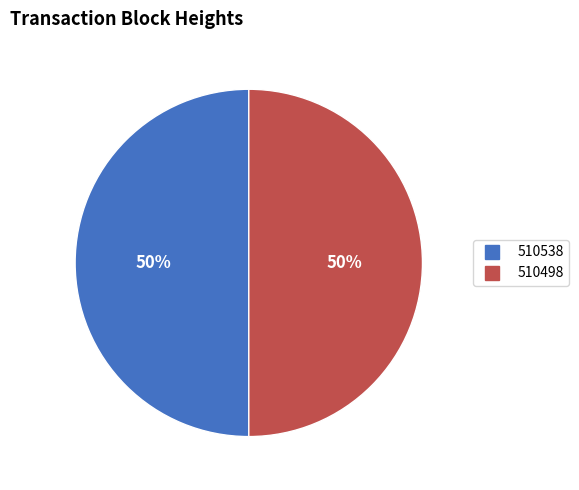

To the nearest percent, what portion does 510498 represent?

50%